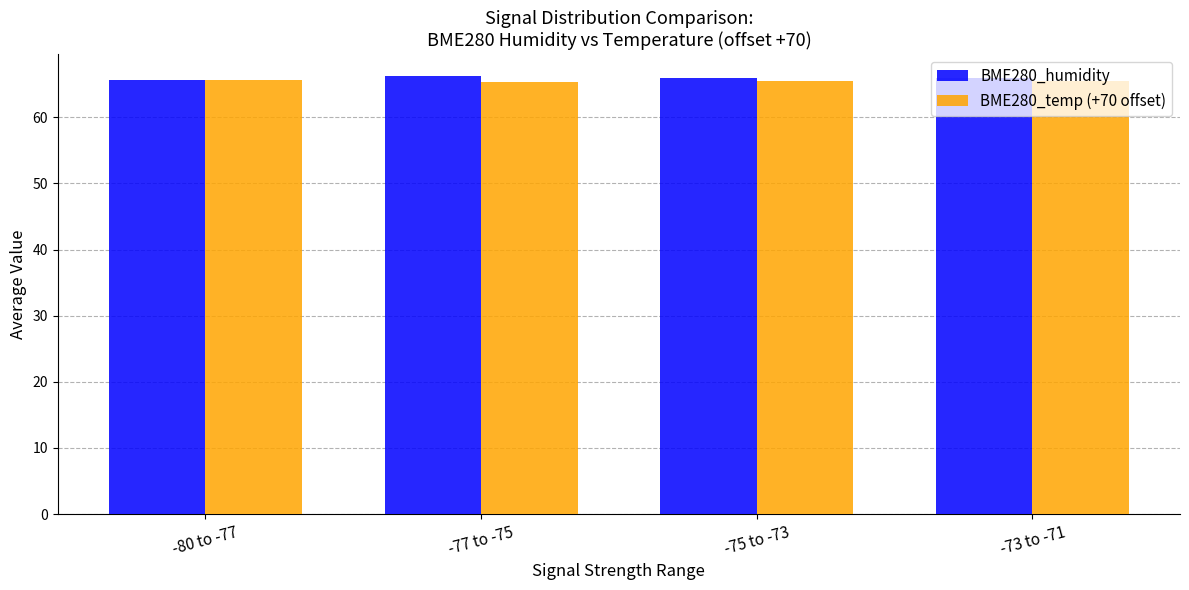

The BME280_temp (+70 offset) series shows 65.3 at -77 to -75. True or false?

True